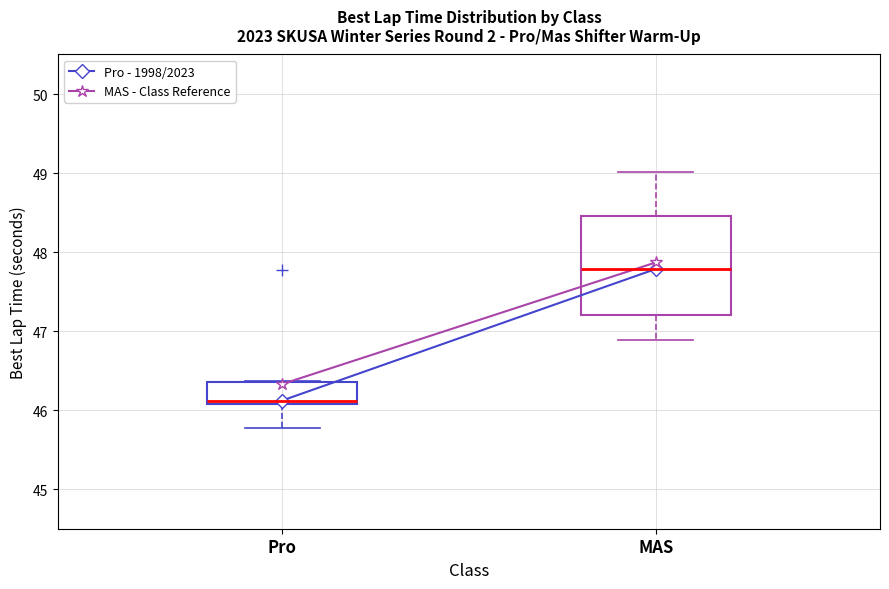

Comparing the boxes themselves (not the whiskers), which one is the tallest?

MAS